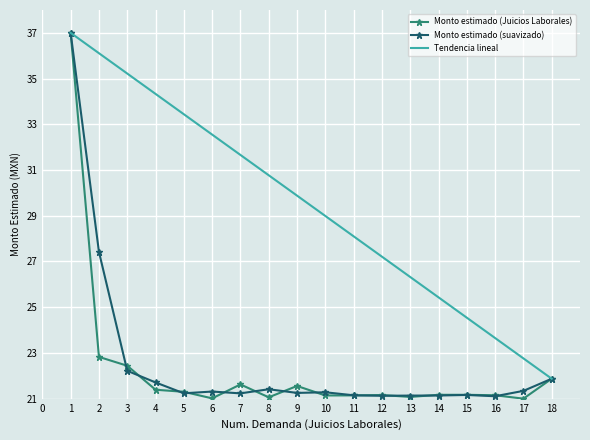

Which series has the largest total across all categories?

Tendencia lineal